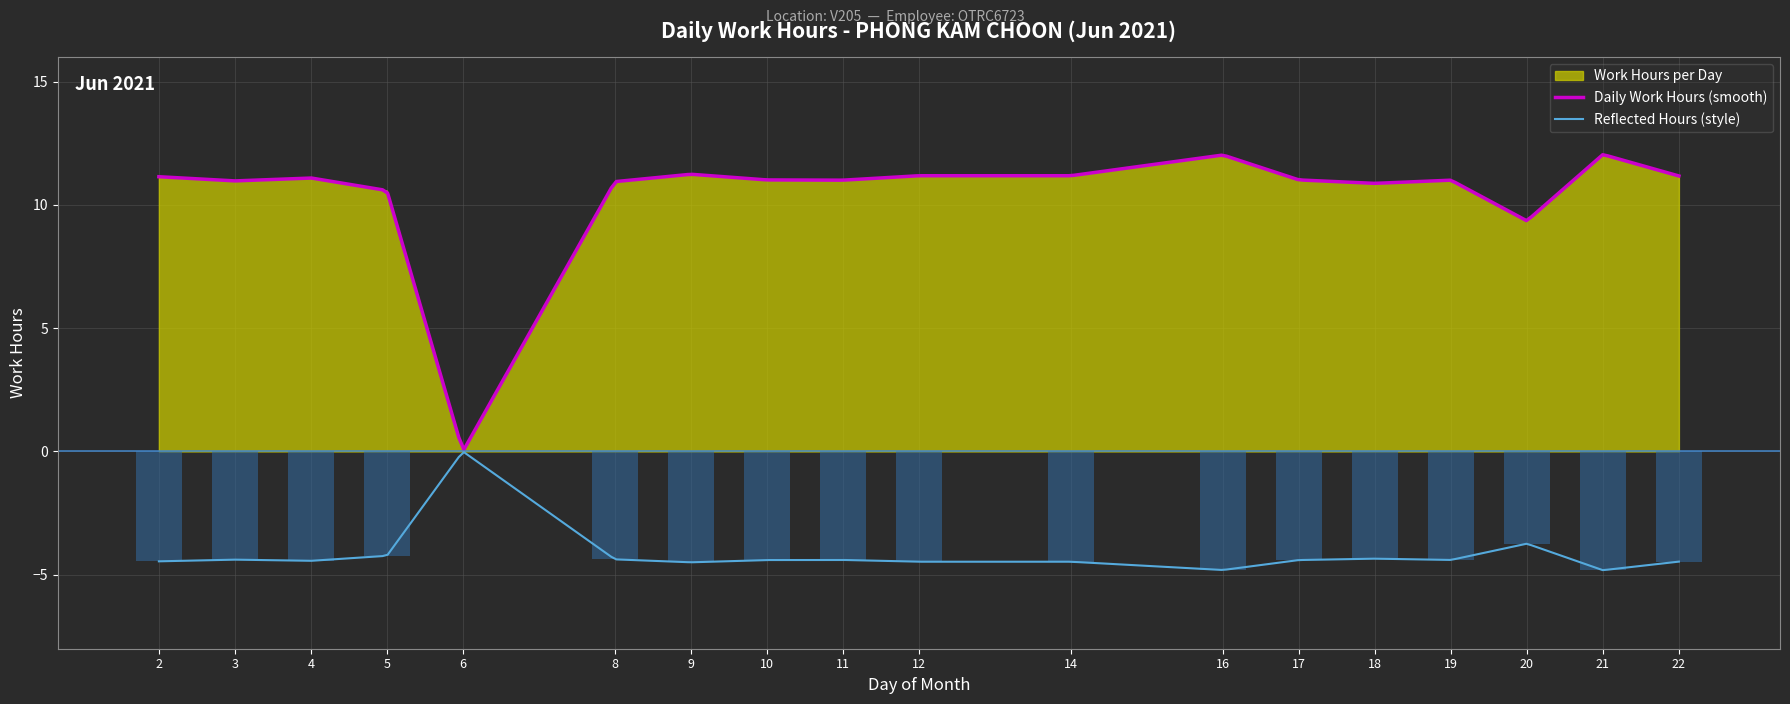

Reading left to right, extract all data points from this chart.

11.1	11.0	11.1	10.6	0.0	10.9	11.2	11.0	11.0	11.2	11.2	12.0	11.0	10.9	11.0	9.3	12.0	11.2